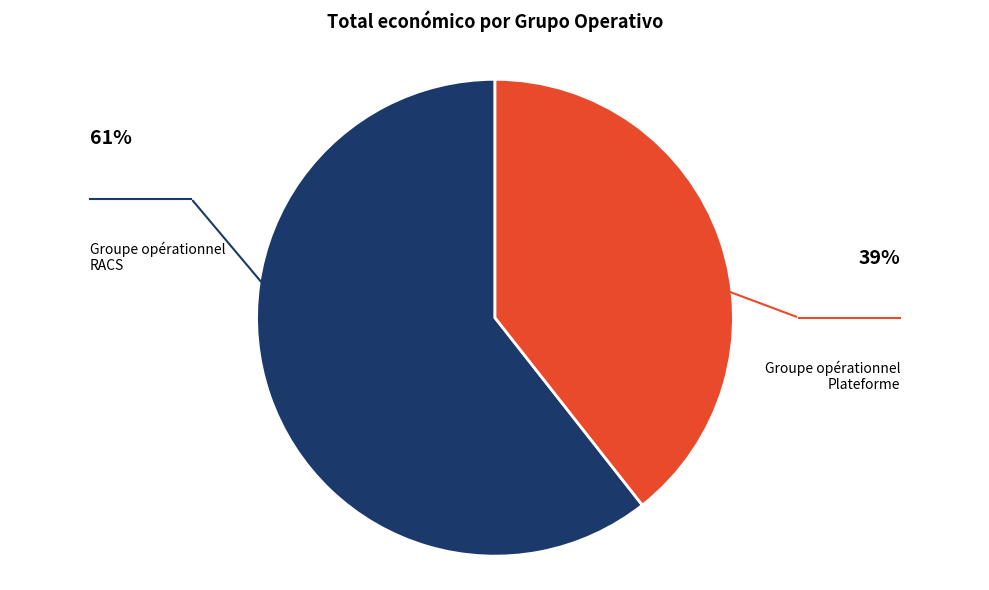

What is the majority slice?

Groupe opérationnel RACS